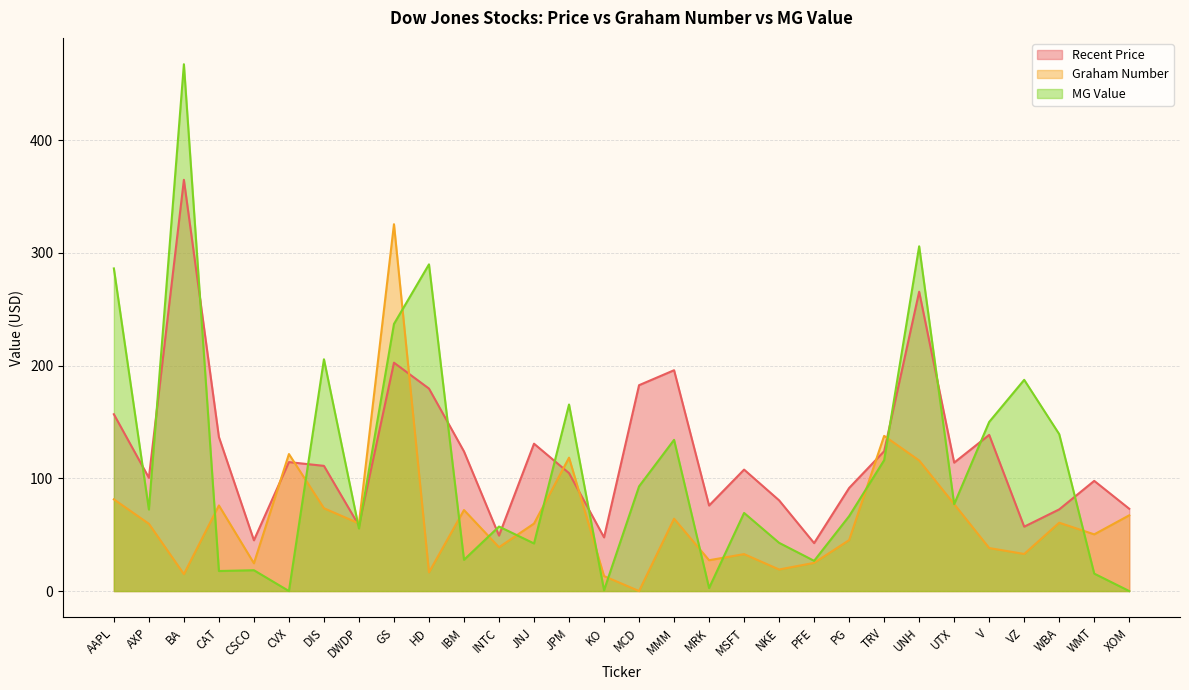

At which label is Recent Price closest to 203?

GS